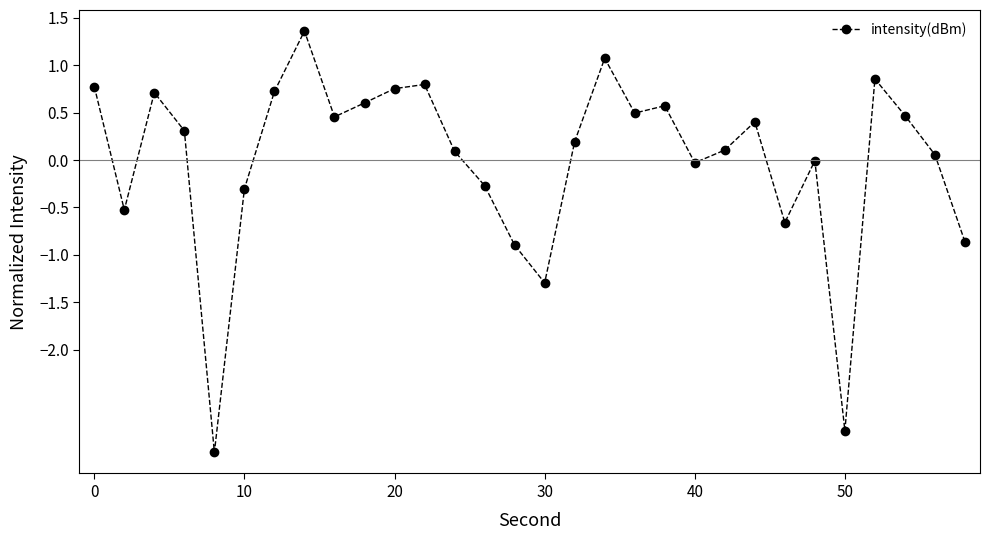

Count the number of data series in this chart.

1